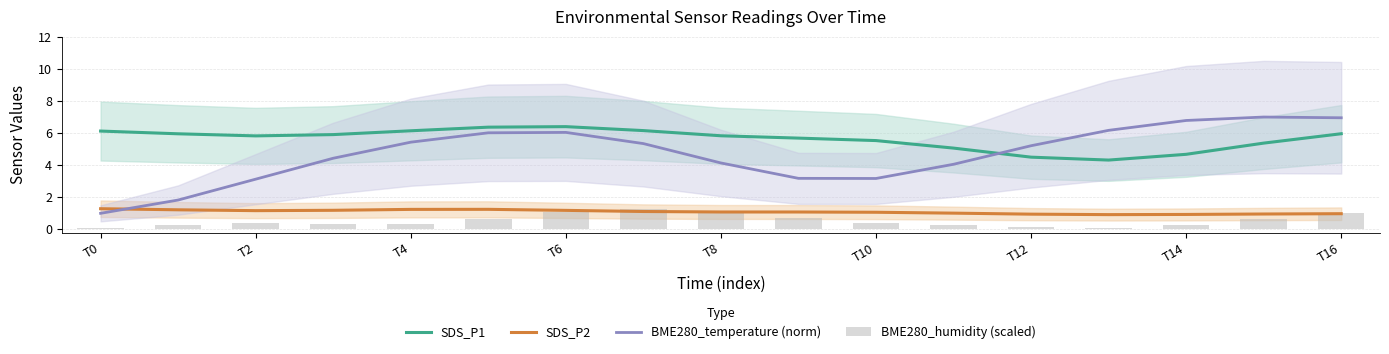

At which label is BME280_humidity (scaled) closest to 0?

T0